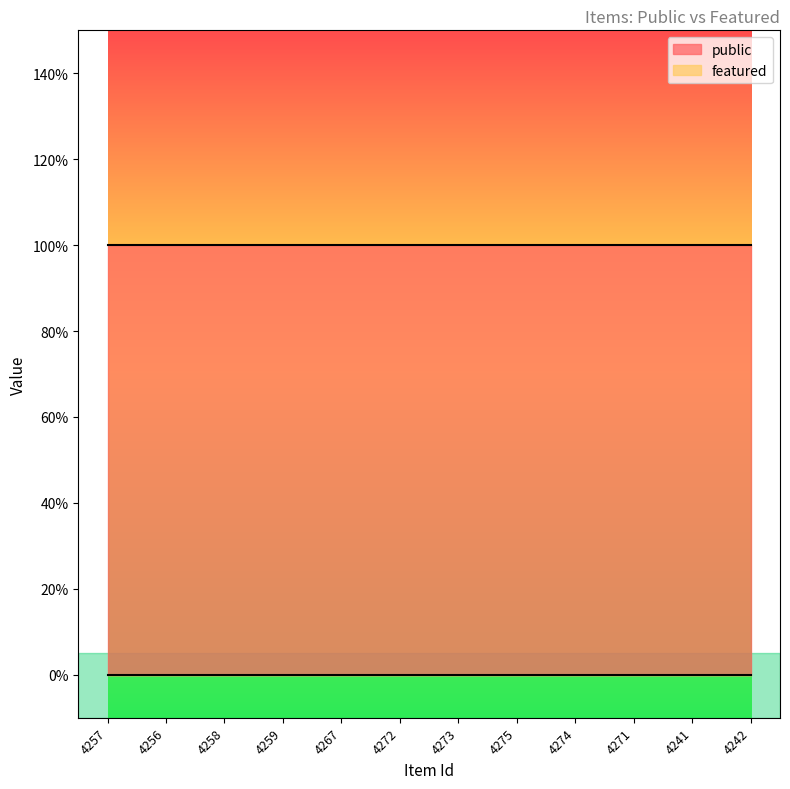

What is the label of the 6th point from the right?

4273